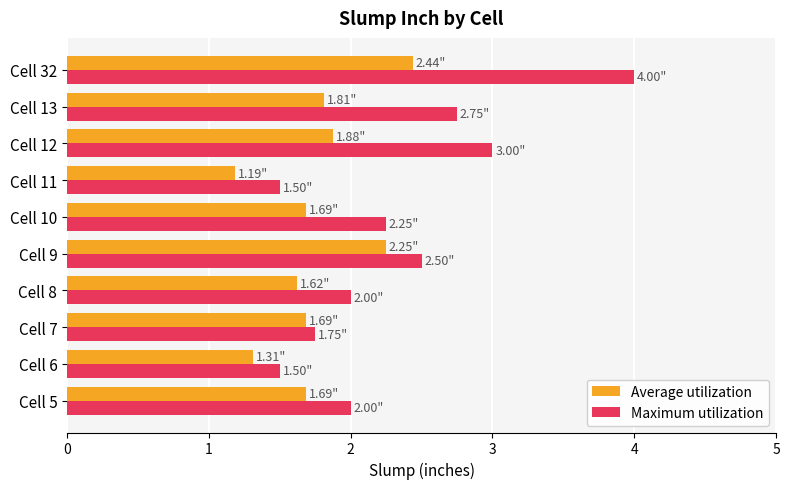

Which series has the largest range (max minus min)?

Maximum utilization